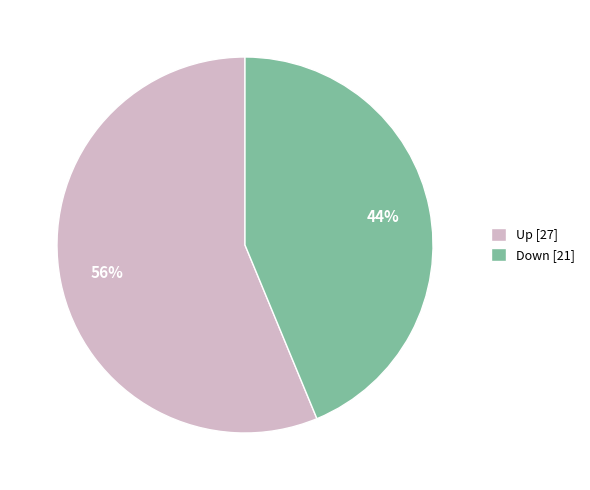

Count the number of slices in the pie.

2